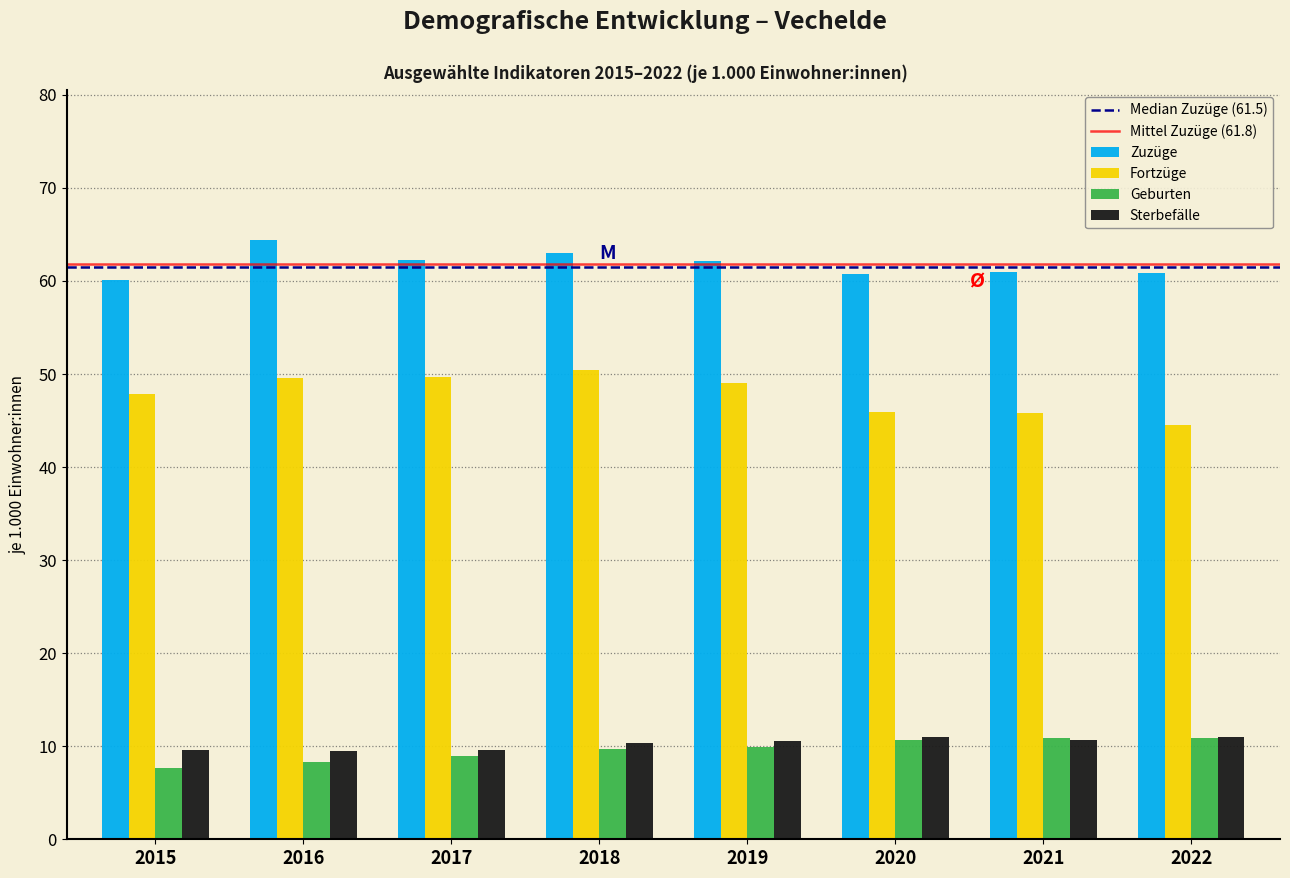

What is the approximate value of Geburten at 2021?

10.9